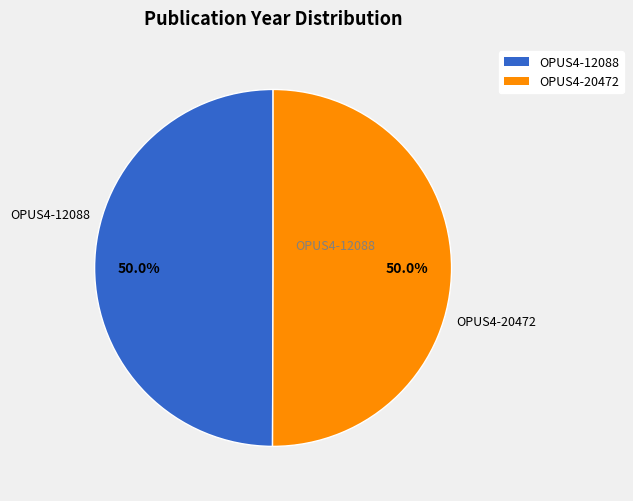

What is the ratio of the value at OPUS4-20472 to the value at OPUS4-12088?

1.0